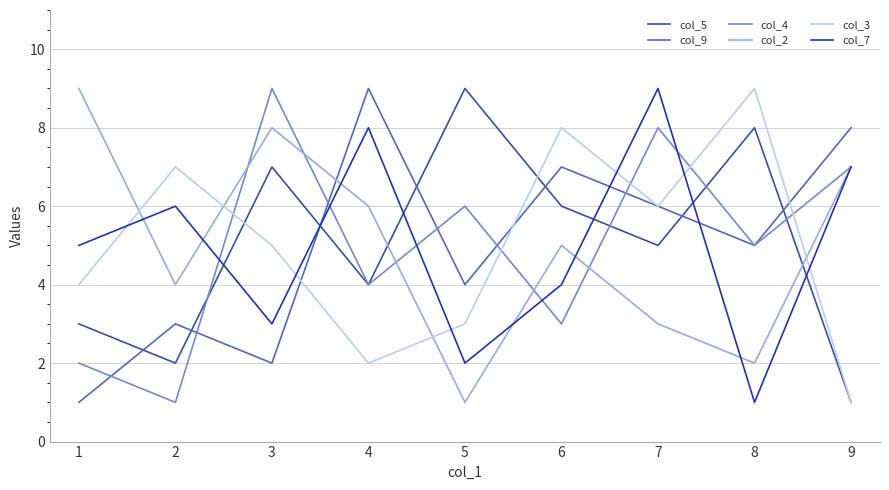

Which series ends up on top after the final intersection of col_4 and col_5?

col_4